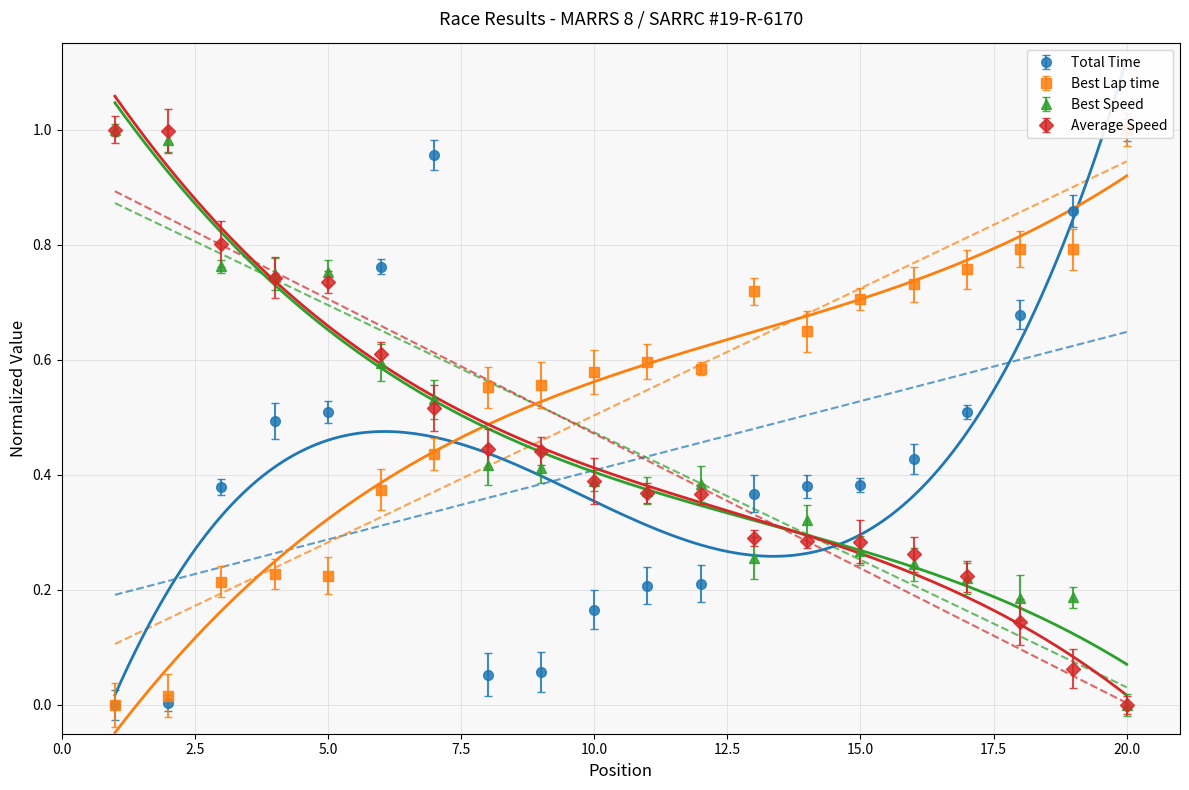

Reading left to right, transcribe all the data shown in this chart.

Total Time: 1=0.0	2=0.0	3=0.4	4=0.5	5=0.5	6=0.8	7=1.0	8=0.1	9=0.1	10=0.2	11=0.2	12=0.2	13=0.4	14=0.4	15=0.4	16=0.4	17=0.5	18=0.7	19=0.9	20=1.0
Best Lap time: 1=0.0	2=0.0	3=0.2	4=0.2	5=0.2	6=0.4	7=0.4	8=0.6	9=0.6	10=0.6	11=0.6	12=0.6	13=0.7	14=0.6	15=0.7	16=0.7	17=0.8	18=0.8	19=0.8	20=1.0
Best Speed: 1=1.0	2=1.0	3=0.8	4=0.7	5=0.8	6=0.6	7=0.5	8=0.4	9=0.4	10=0.4	11=0.4	12=0.4	13=0.3	14=0.3	15=0.3	16=0.2	17=0.2	18=0.2	19=0.2	20=0.0
Average Speed: 1=1.0	2=1.0	3=0.8	4=0.7	5=0.7	6=0.6	7=0.5	8=0.4	9=0.4	10=0.4	11=0.4	12=0.4	13=0.3	14=0.3	15=0.3	16=0.3	17=0.2	18=0.1	19=0.1	20=0.0